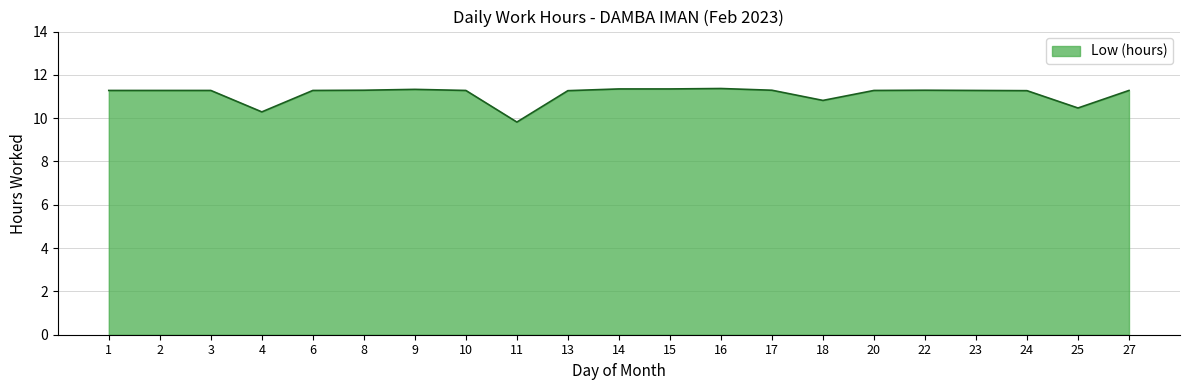

The value at 4 is 16.2. True or false?

False